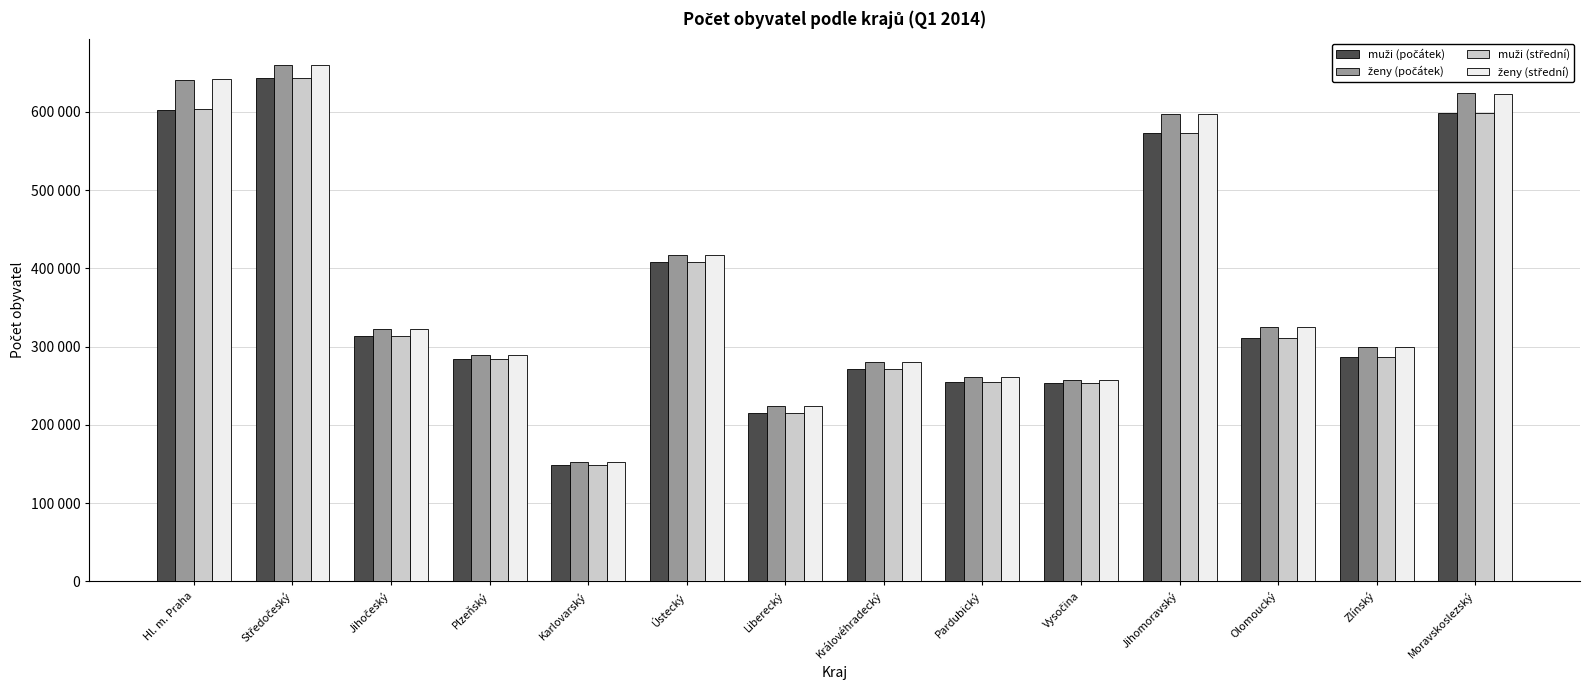

At which label does ženy (střední) reach its peak?

Středočeský